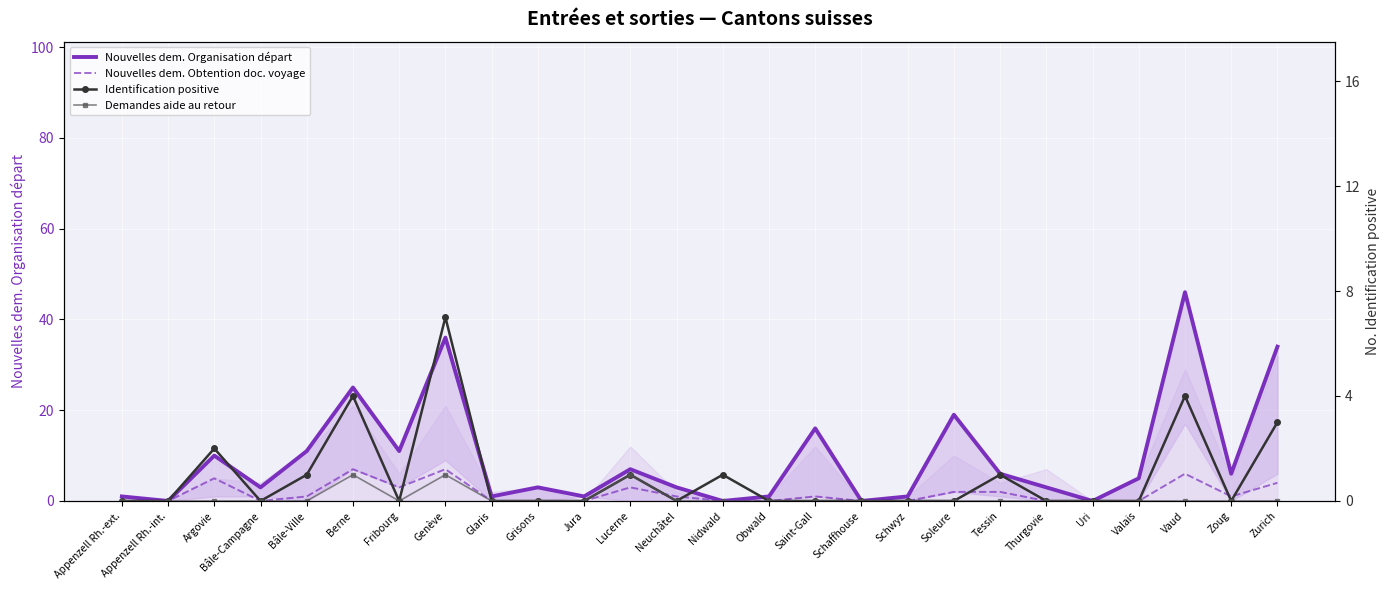

What is the sum of all Nouvelles dem. Obtention doc. voyage values?

43